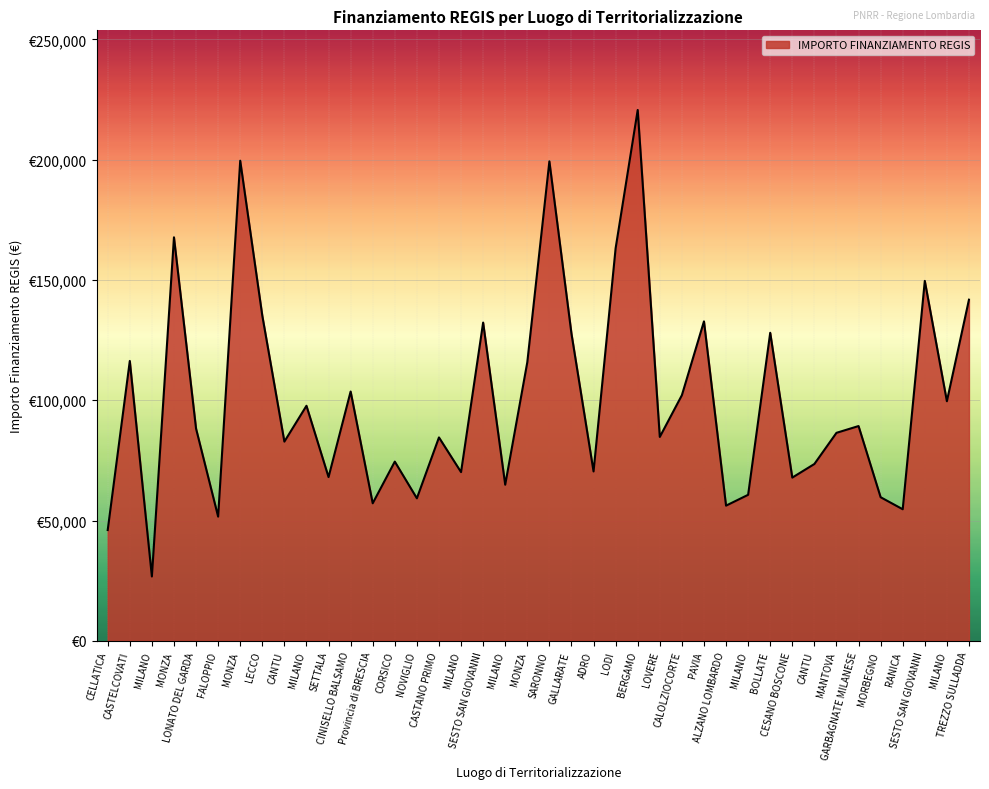

List the labels in order of value, largest first.

BERGAMO, MONZA, SARONNO, MONZA, LODI, SESTO SAN GIOVANNI, TREZZO SULLADDA, LECCO, PAVIA, SESTO SAN GIOVANNI, BOLLATE, GALLARATE, CASTELCOVATI, MONZA, CINISELLO BALSAMO, CALOLZIOCORTE, MILANO, MILANO, GARBAGNATE MILANESE, LONATO DEL GARDA, MANTOVA, LOVERE, CASTANO PRIMO, CANTU, CORSICO, CANTU, ADRO, MILANO, SETTALA, CESANO BOSCONE, MILANO, MILANO, MORBEGNO, NOVIGLIO, Provincia di BRESCIA, ALZANO LOMBARDO, RANICA, FALOPPIO, CELLATICA, MILANO